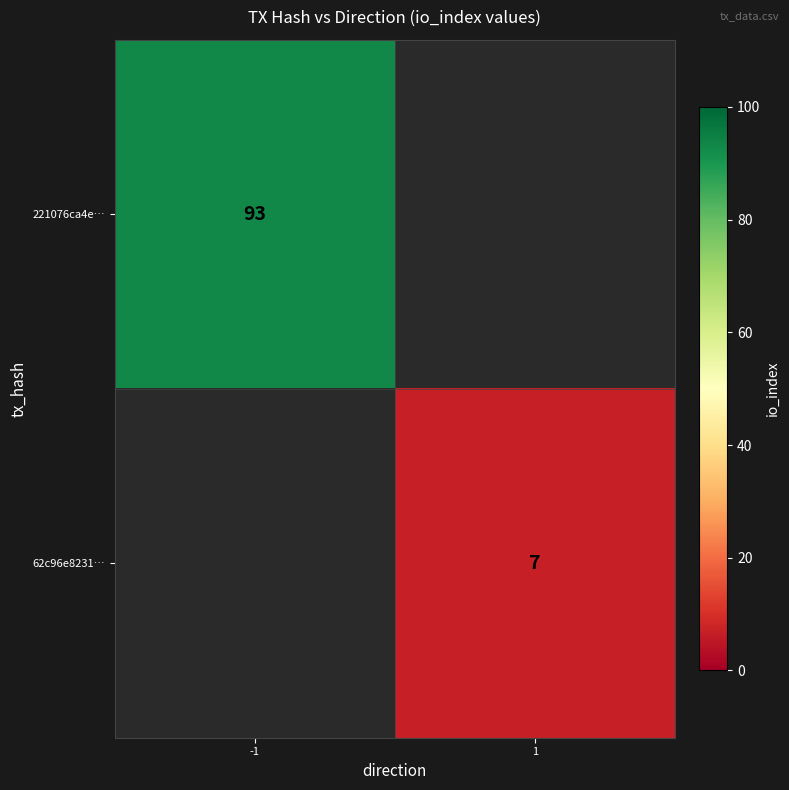

True or false: 62c96e8231… has a value of 7 at 1.

True